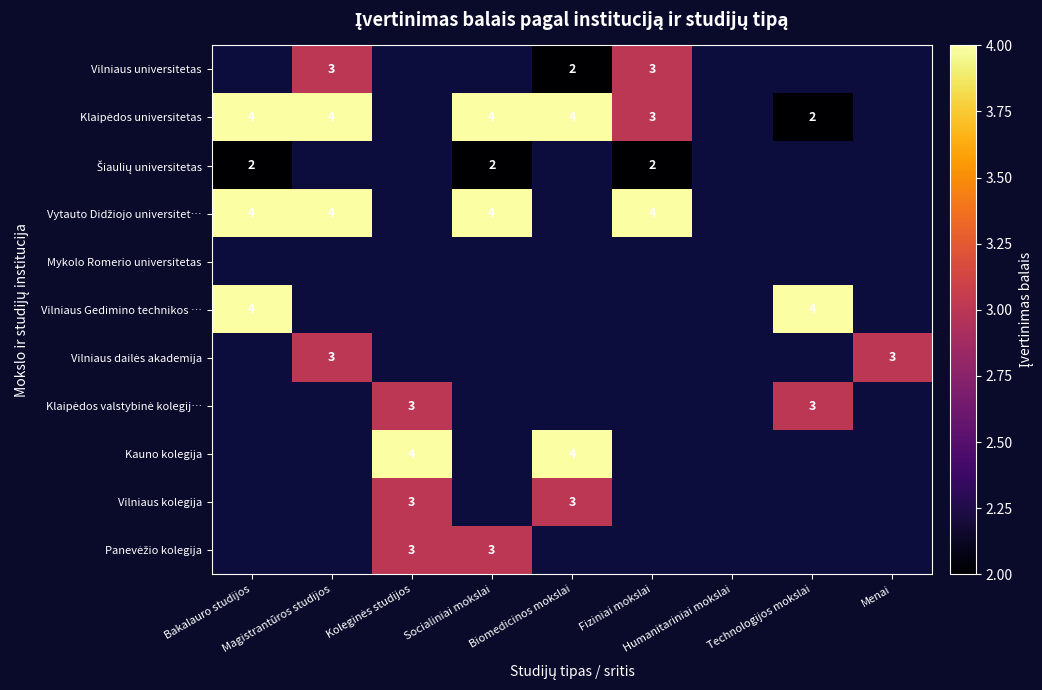

At which label does Šiaulių universitetas reach its peak?

Bakalauro studijos